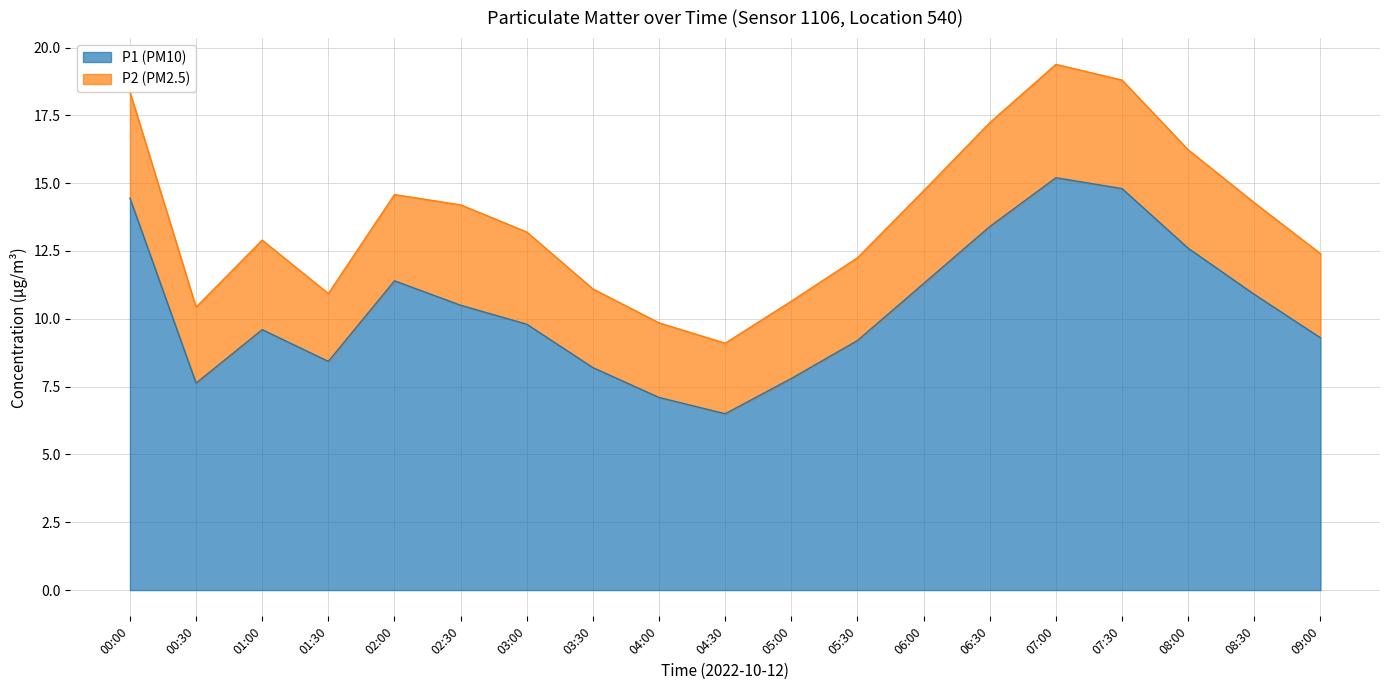

How many points are lower than both their immediate neighbors (excluding endpoints)?

3